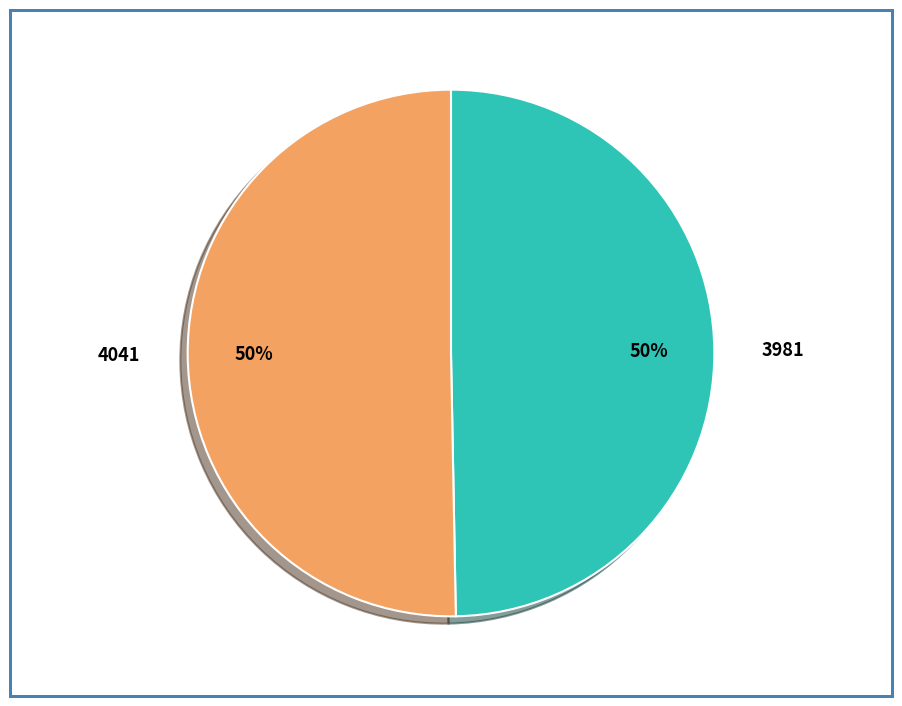

The 3981 slice represents 62% of the pie. True or false?

False